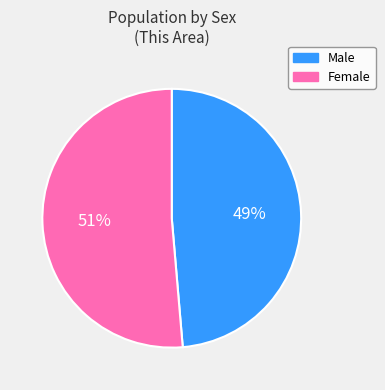

Between Male and Female, which is larger?

Female